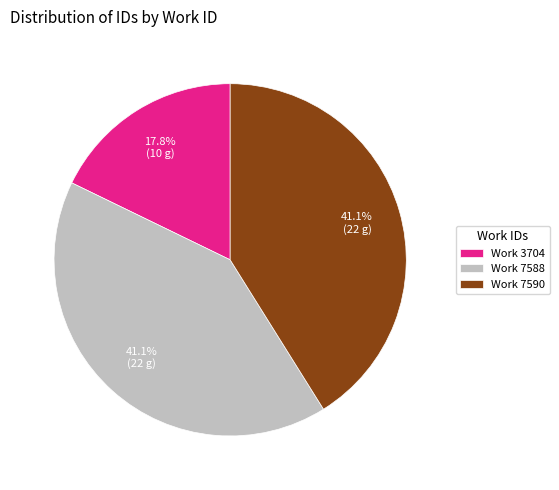

Is the sum of Work 3704 and Work 7588 greater than half?

Yes